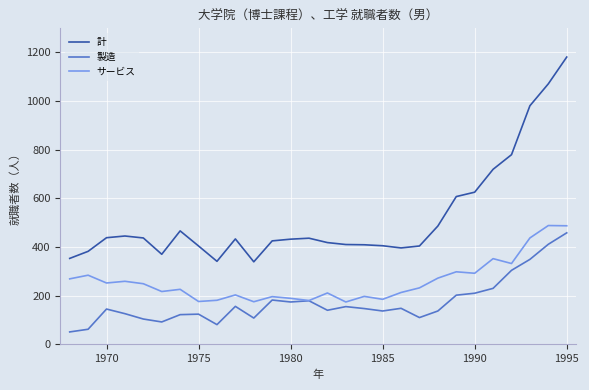

True or false: 計 and サービス cross at least once.

False